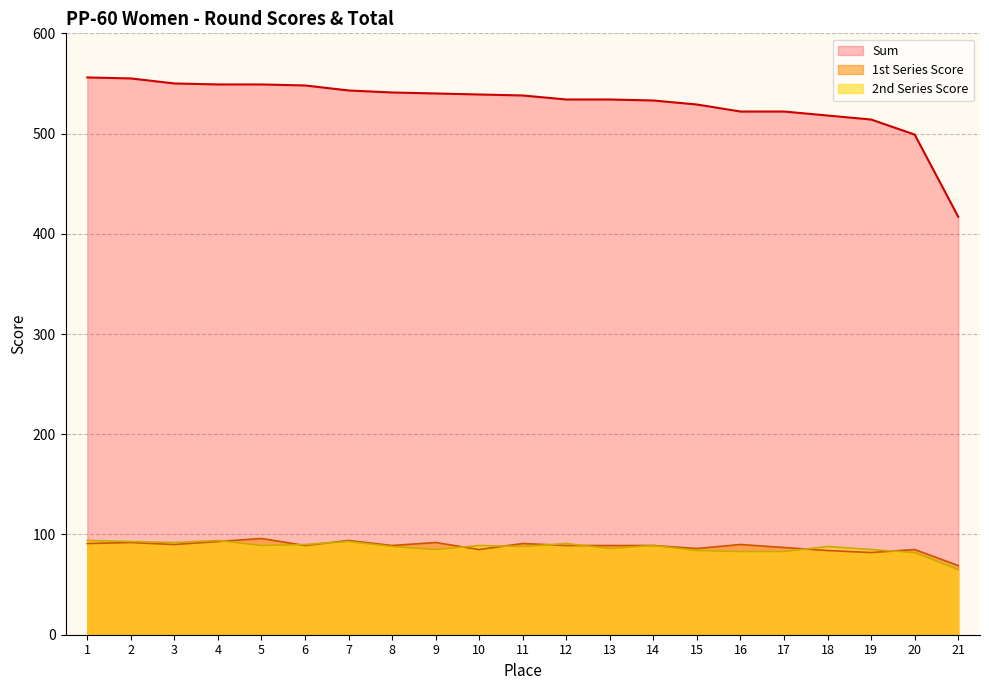

What is the value of the Sum point at the 13th from the left?

534